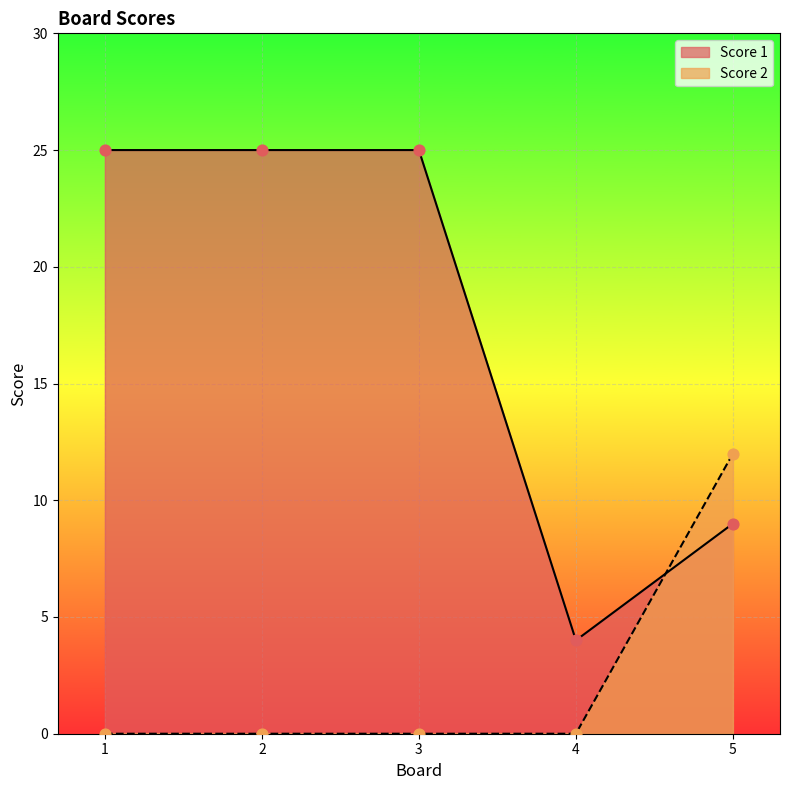

Which series has the largest total across all categories?

Score 1